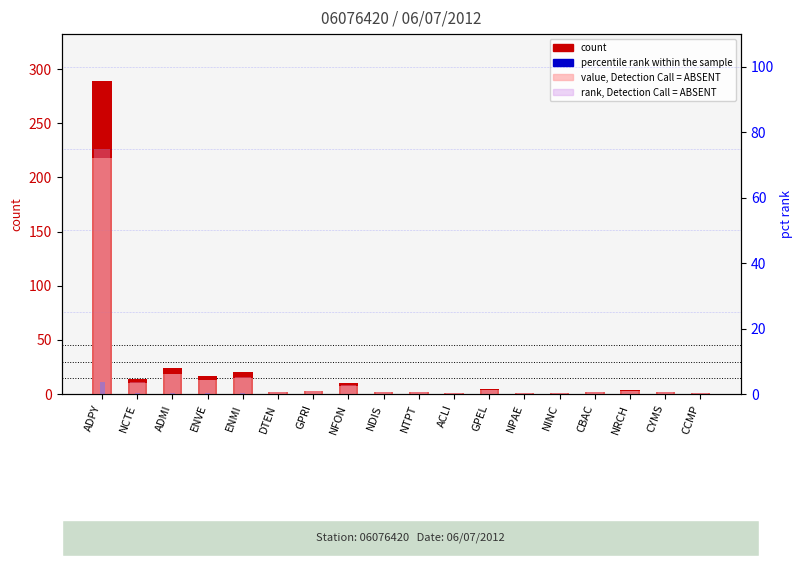

How many categories are shown in the chart?

18